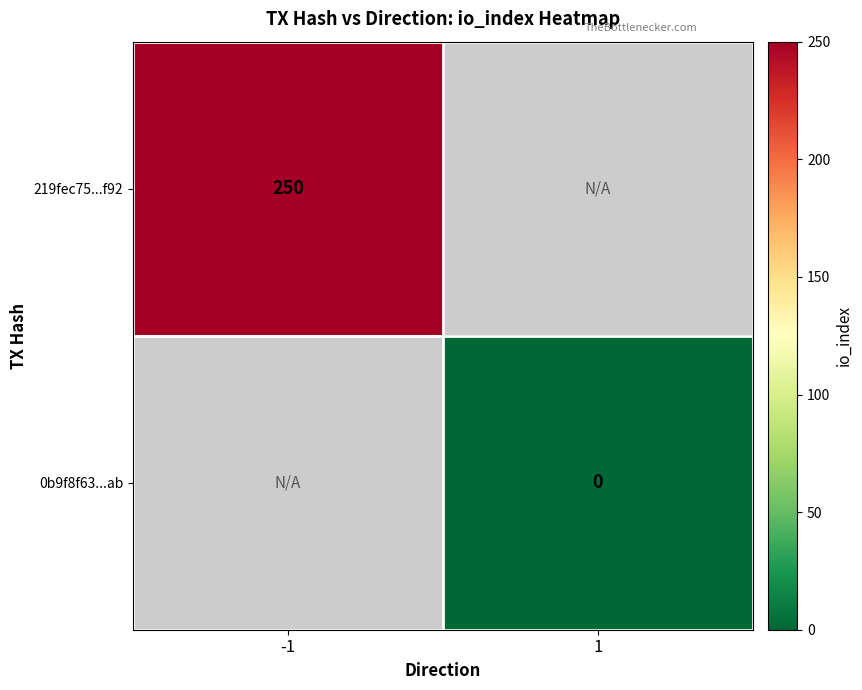

True or false: 219fec75...f92 has a value of 250 at -1.

True